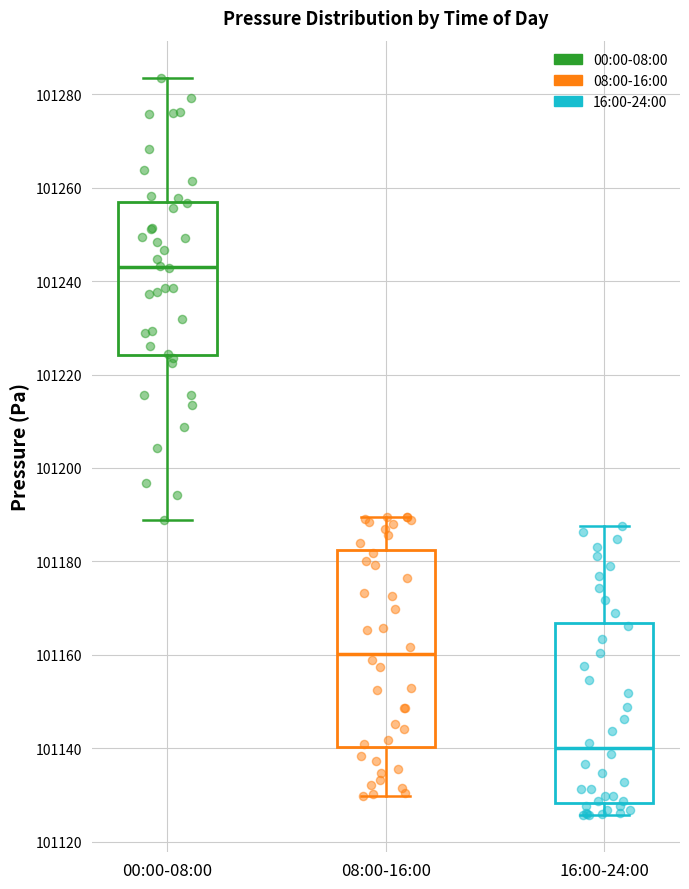

Which box has the lowest median line?

16:00-24:00